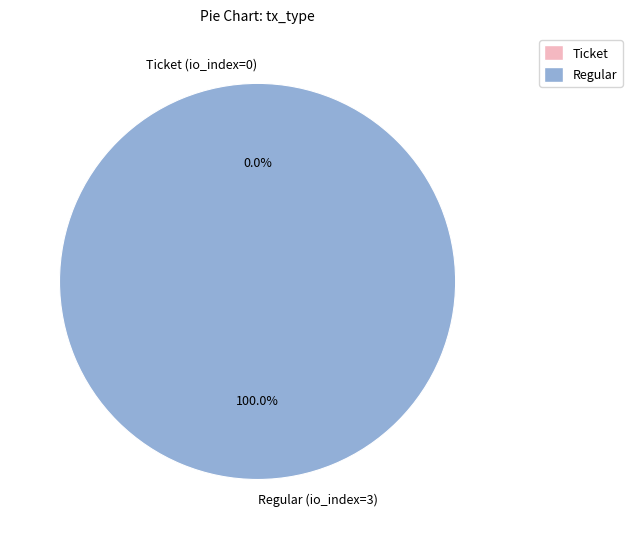

Rank the categories by value from lowest to highest.

Ticket (io_index=0), Regular (io_index=3)